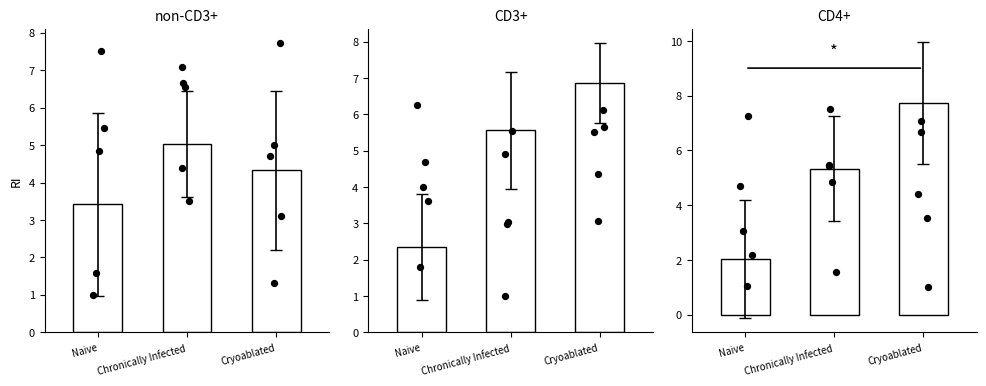

What are all the series names shown in the legend?

Naive, Chronically Infected, Cryoablated